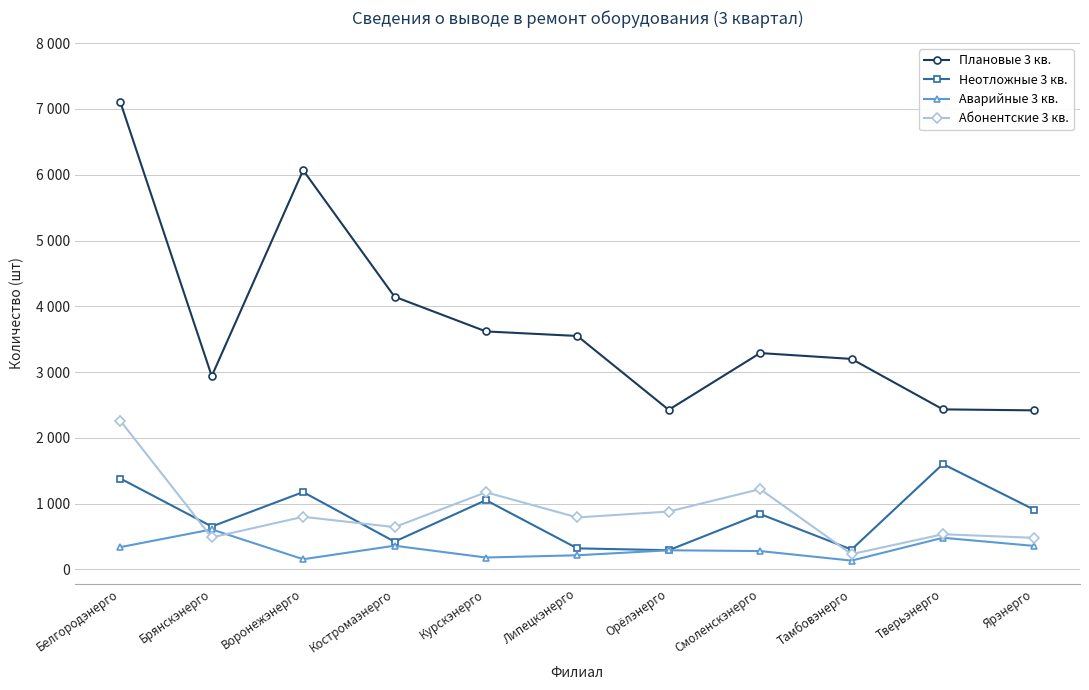

Reading left to right, transcribe all the data shown in this chart.

Плановые 3 кв.: 7104	2939	6069	4146	3618	3549	2426	3289	3200	2433	2418
Неотложные 3 кв.: 1382	652	1176	422	1053	320	292	842	302	1602	907
Аварийные 3 кв.: 339	608	155	360	181	215	291	279	134	481	357
Абонентские 3 кв.: 2260	486	800	643	1173	790	880	1221	232	535	480